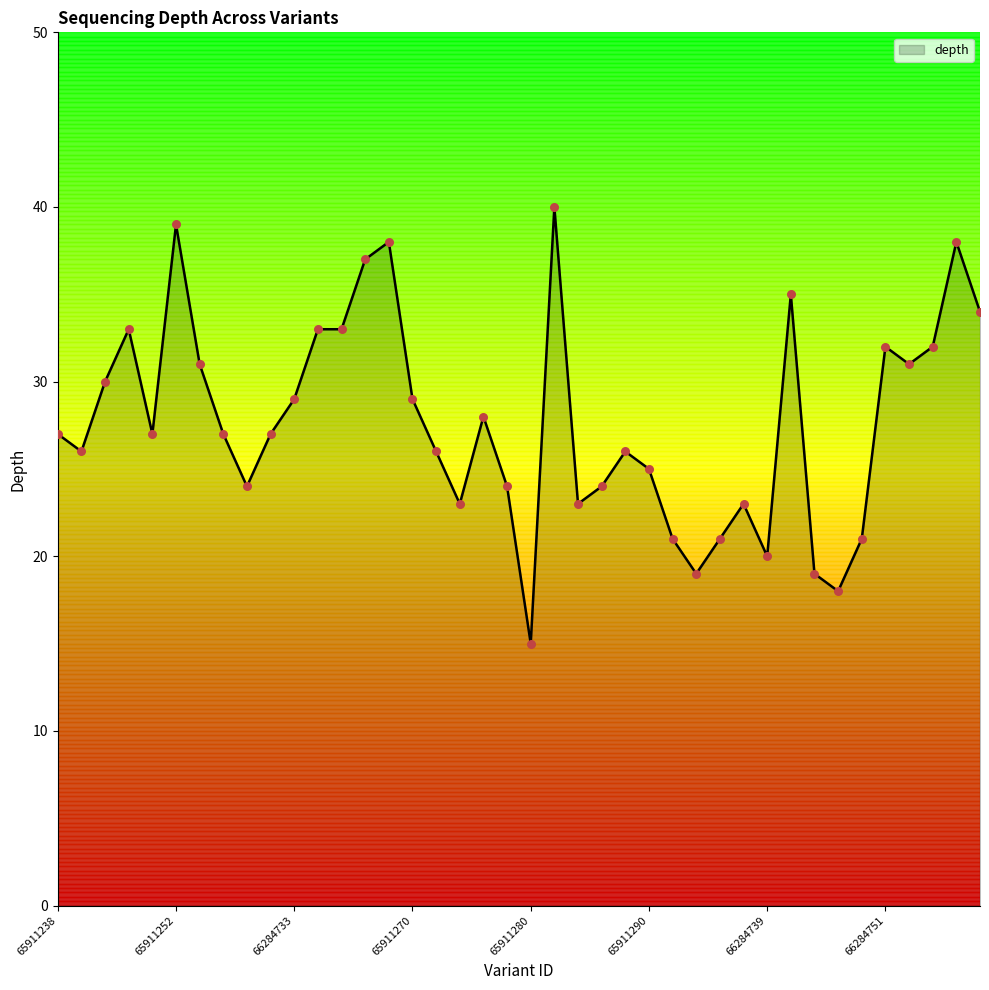

What is the smallest value displayed?

15